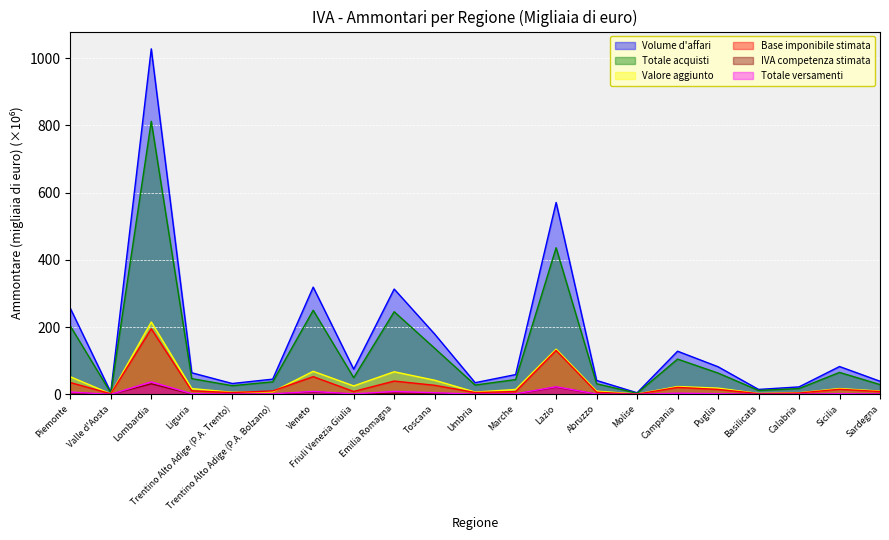

Reading right to left, what are all the values shown in this chart?

Volume d'affari: 39.3	83.0	22.5	14.9	82.4	128.6	4.9	41.6	571.0	59.1	34.9	179.6	313.5	75.2	319.2	45.5	32.5	64.5	1027.9	6.6	256.4
Totale acquisti: 29.3	65.5	17.5	11.9	63.6	105.1	3.6	31.7	436.3	44.2	27.9	137.4	246.0	49.8	250.3	37.5	26.0	47.1	812.4	4.8	203.7
Valore aggiunto: 10.0	17.5	5.0	3.0	18.8	23.5	1.3	9.8	134.7	14.9	7.1	42.3	67.5	25.4	68.8	8.0	6.5	17.4	215.5	1.8	52.7
Base imponibile stimata: 8.6	15.4	4.3	2.5	15.0	21.0	0.9	6.6	131.0	8.6	5.7	27.2	39.8	8.8	52.9	10.5	5.5	10.8	195.4	2.1	35.4
IVA competenza stimata: 1.1	1.8	0.4	0.4	1.6	2.4	0.1	0.8	21.7	1.2	0.7	3.5	4.2	1.2	7.5	1.2	0.6	1.3	31.7	0.3	5.3
Totale versamenti: 1.3	2.3	0.7	0.3	2.2	3.6	0.1	1.1	22.8	1.7	1.0	5.1	8.8	1.6	8.9	1.7	0.9	2.2	37.3	0.2	7.1